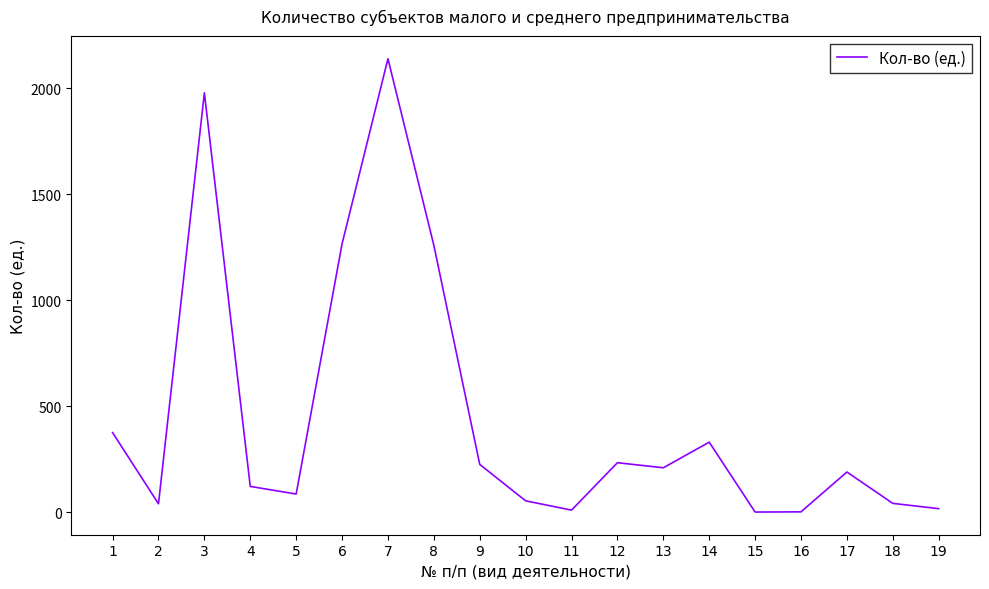

The chart shows a value of 557 at 1. True or false?

False